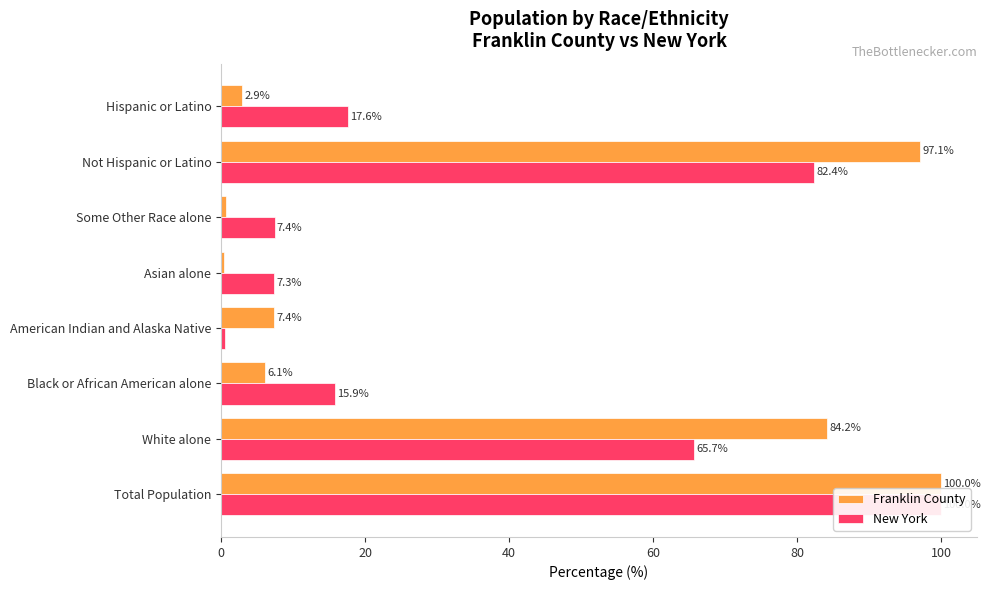

Rank the series at Some Other Race alone from lowest to highest value.

Franklin County, New York